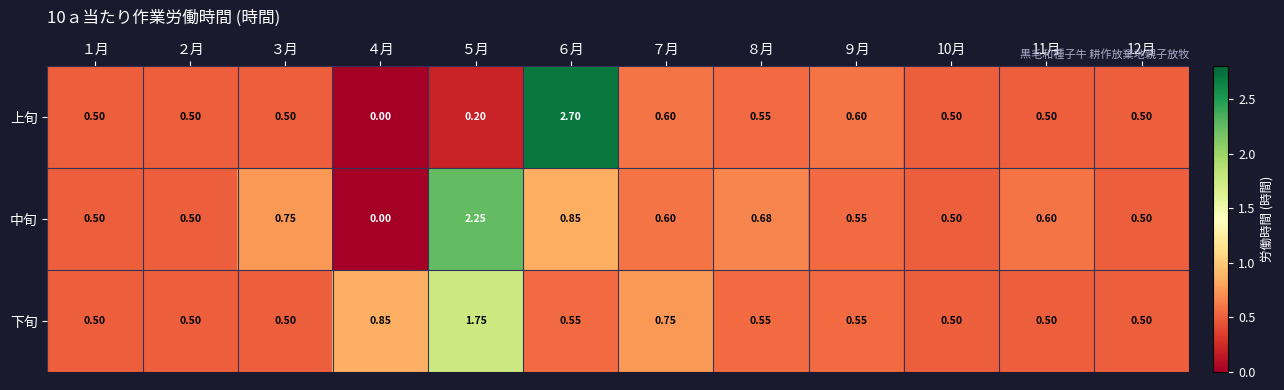

Rank the series by their average value, from highest to lowest.

中旬, 下旬, 上旬